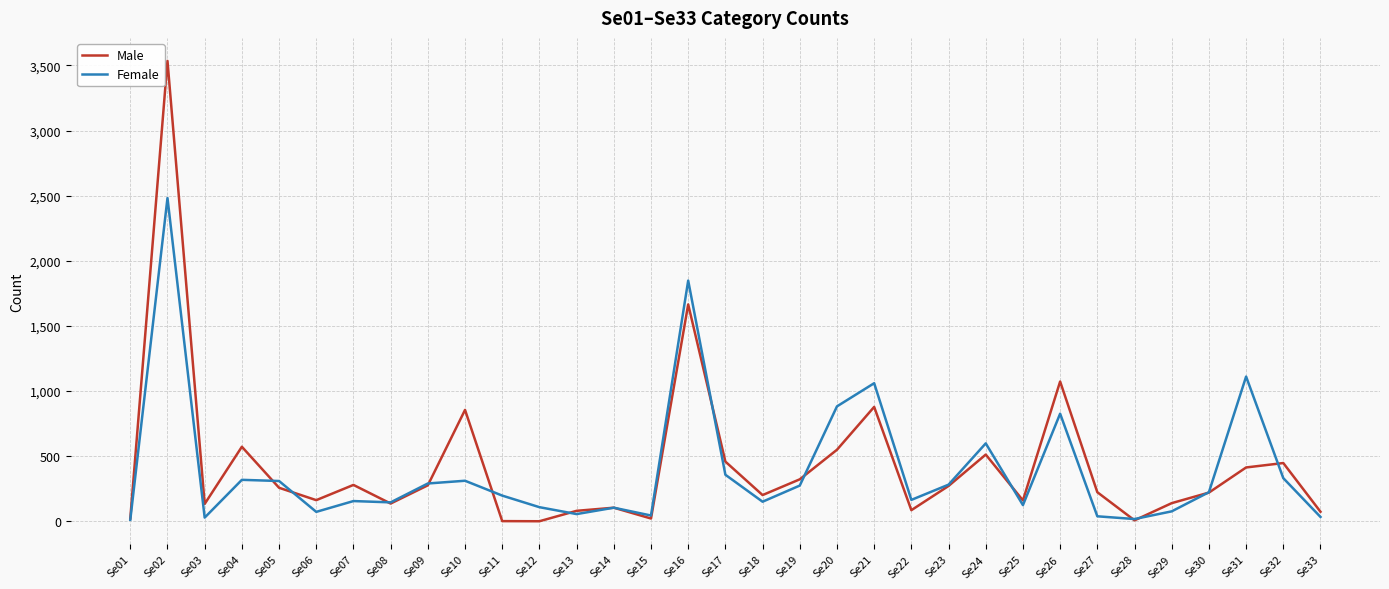

How many lines are shown in the chart?

2